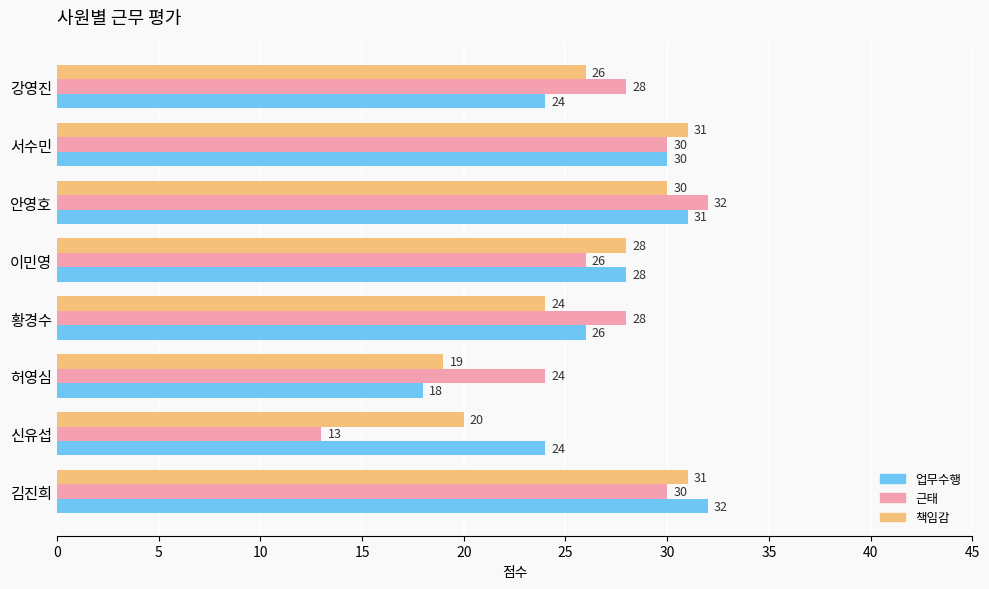

Is it true that 근태 equals 22 at 신유섭?

False